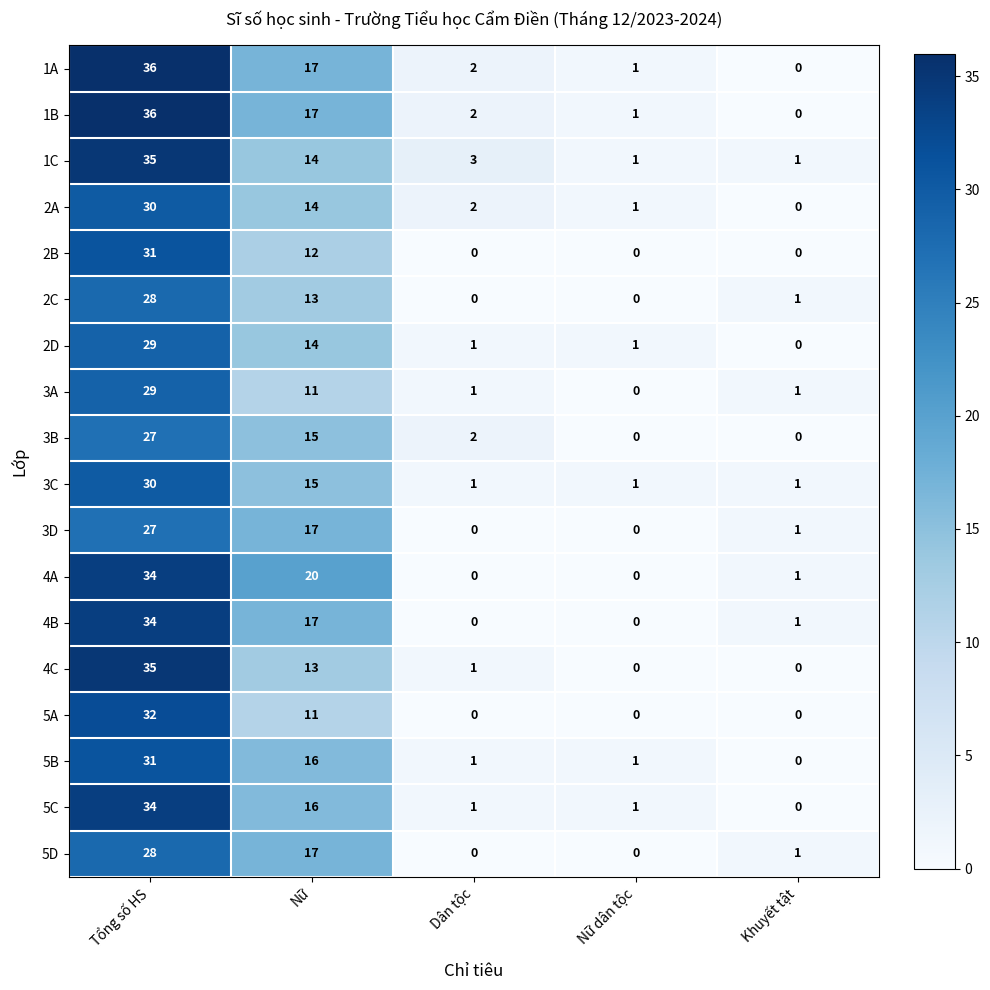

What is the difference between the highest and lowest values at Dân tộc?

3